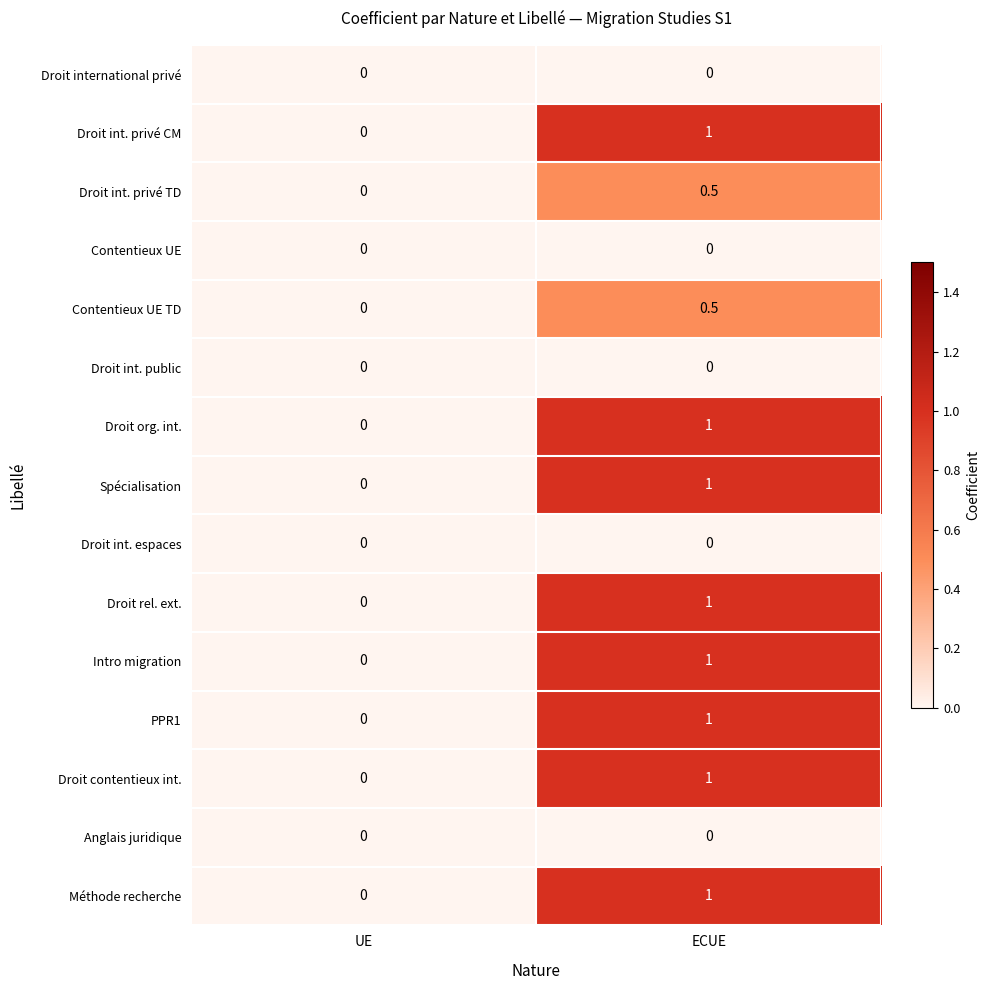

What is the total value across all series at ECUE?

9.0